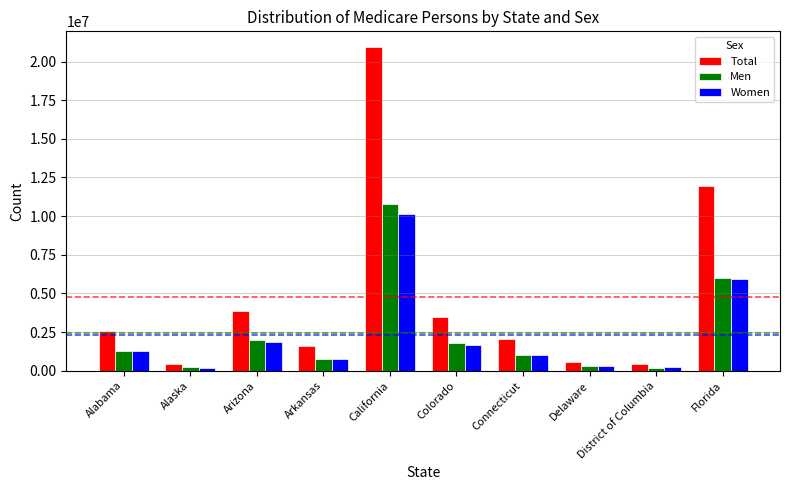

What is the difference between the Men values at Colorado and Connecticut?

755727